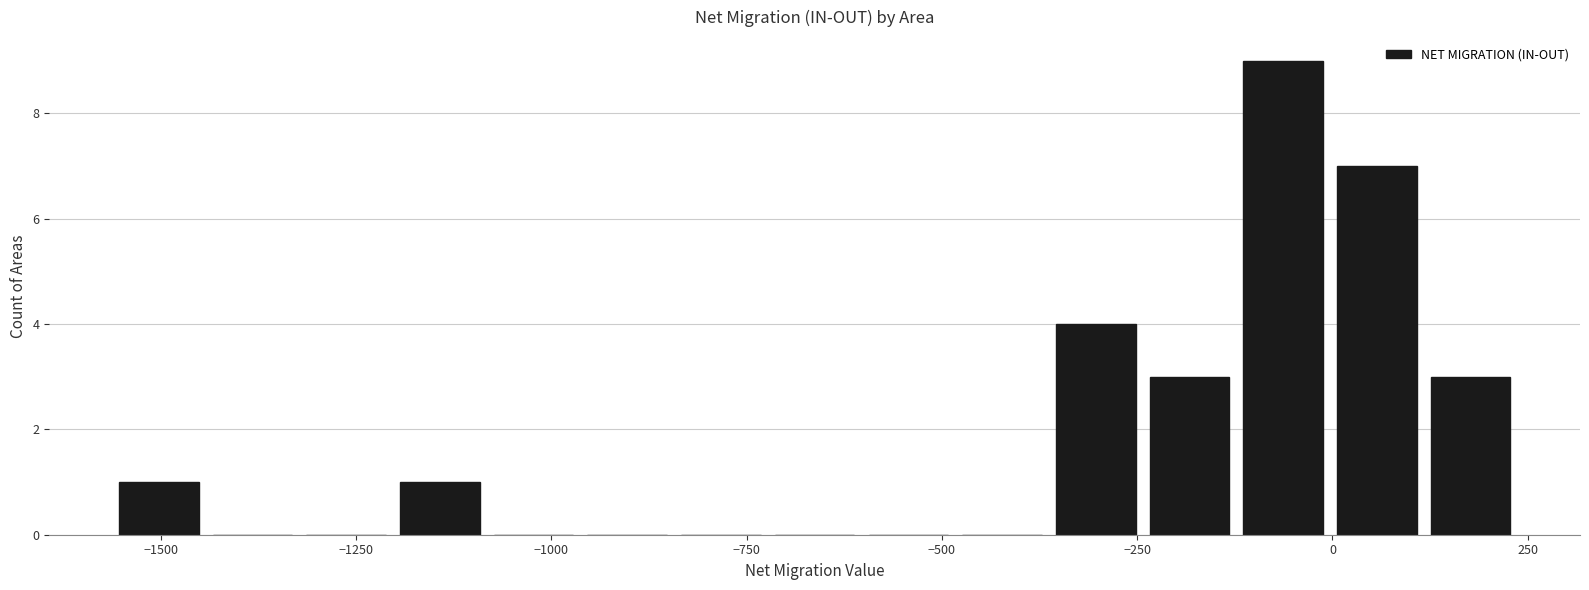

Around what value on the x-axis is the tallest bar? Give the approximate position of its centre, as read against the axis.

-50